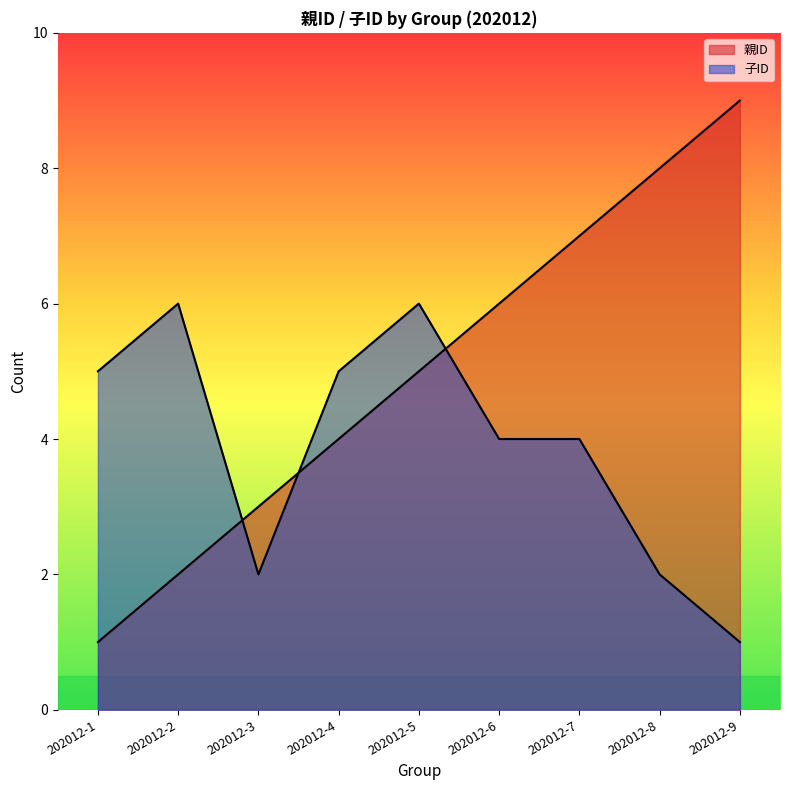

True or false: 親ID has more than 2 interior local peaks.

False